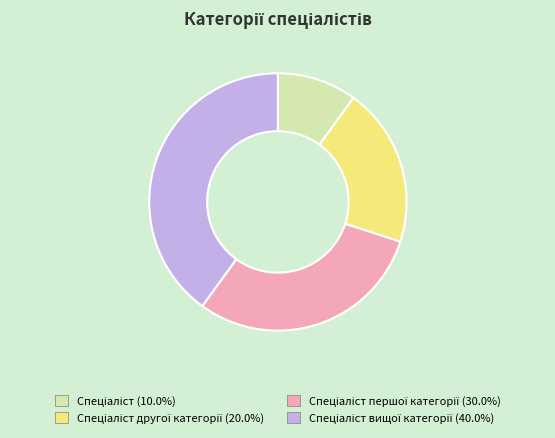

Does any single category account for the majority?

No